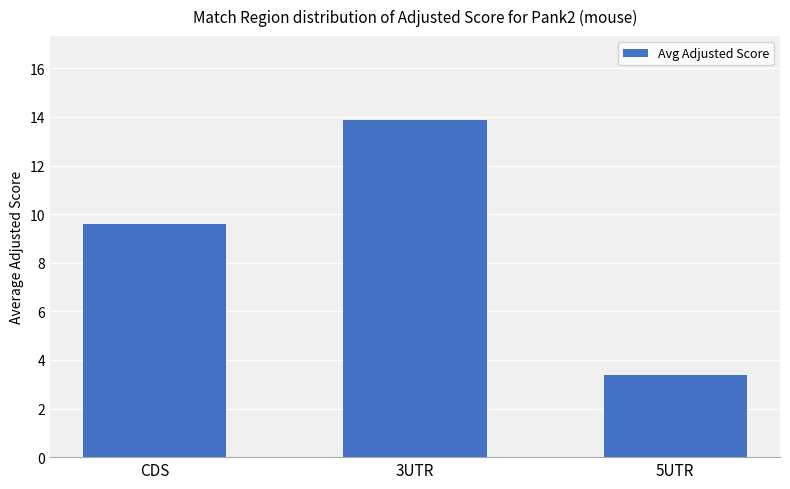

What is the difference between the values at CDS and 3UTR?

4.2